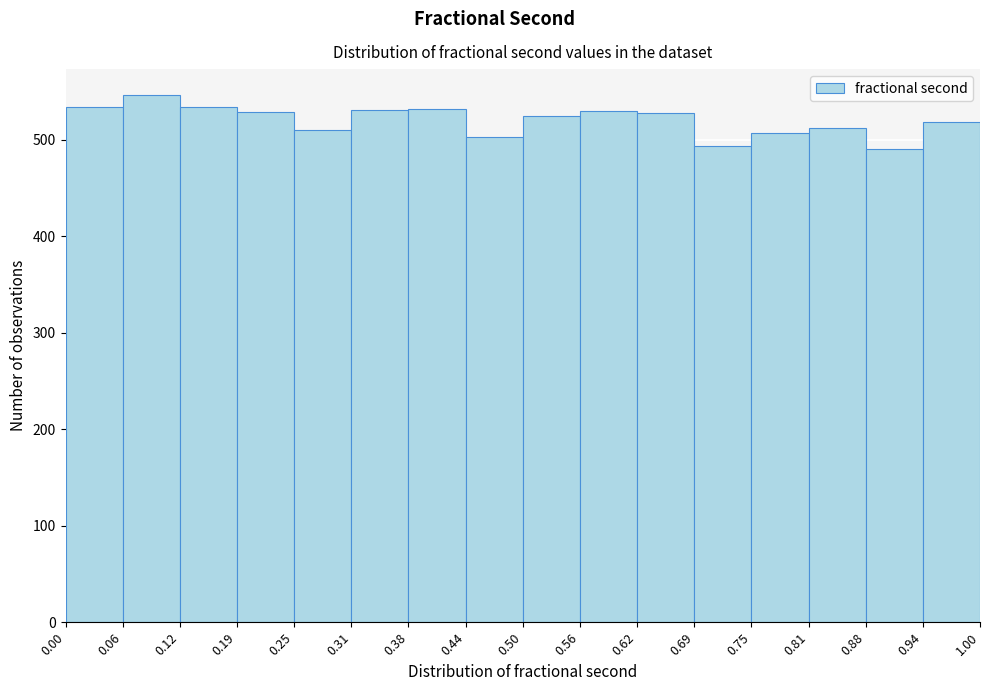

Which range on the x-axis has the tallest bar?

0.06 to 0.12